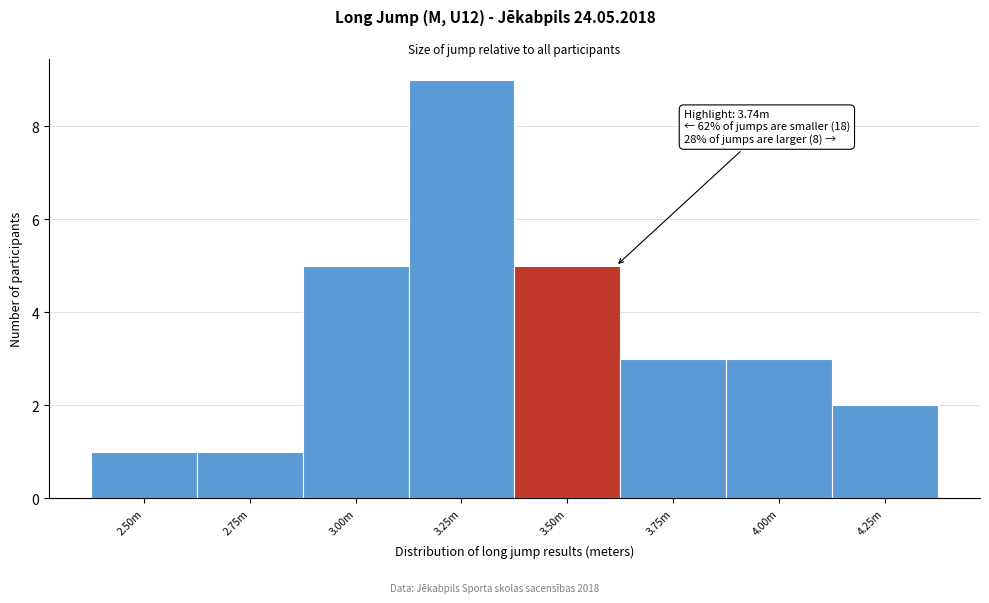

Reading right to left, what are all the values shown in this chart?

4.25m=2	4.00m=3	3.75m=3	3.50m=5	3.25m=9	3.00m=5	2.75m=1	2.50m=1